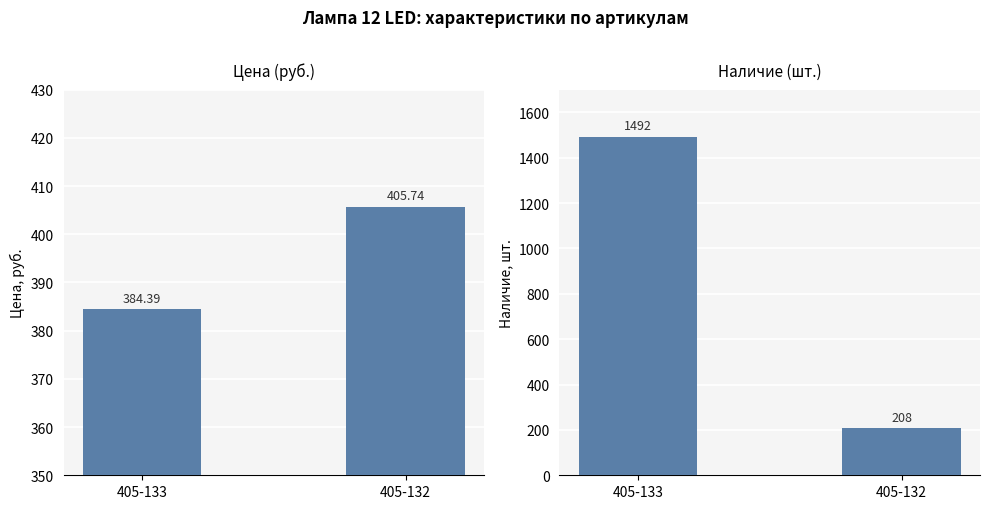

Is it true that Цена equals 251.8 at 405-132?

False